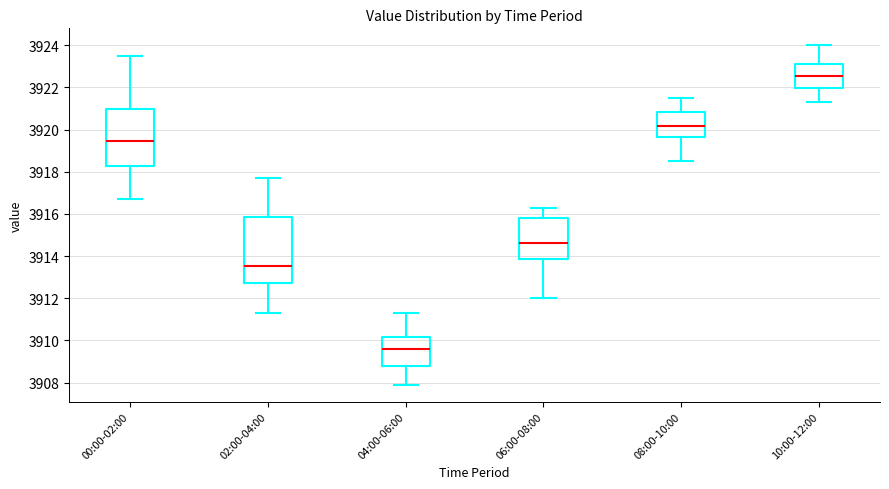

Reading left to right, transcribe this box plot: for each box, give where its median line is, the range the box spans, and where its two whiskers end, as read against the y-axis. The values are not printed on the chart, so give them approximately, as read against the axis.

00:00-02:00: median 3919.4, box 3918.2 to 3921.0, whiskers 3916.8 to 3923.6
02:00-04:00: median 3913.6, box 3912.8 to 3915.8, whiskers 3911.4 to 3917.8
04:00-06:00: median 3909.6, box 3908.8 to 3910.2, whiskers 3908.0 to 3911.4
06:00-08:00: median 3914.6, box 3913.8 to 3915.8, whiskers 3912.0 to 3916.4
08:00-10:00: median 3920.2, box 3919.6 to 3920.8, whiskers 3918.6 to 3921.6
10:00-12:00: median 3922.6, box 3922.0 to 3923.2, whiskers 3921.4 to 3924.0